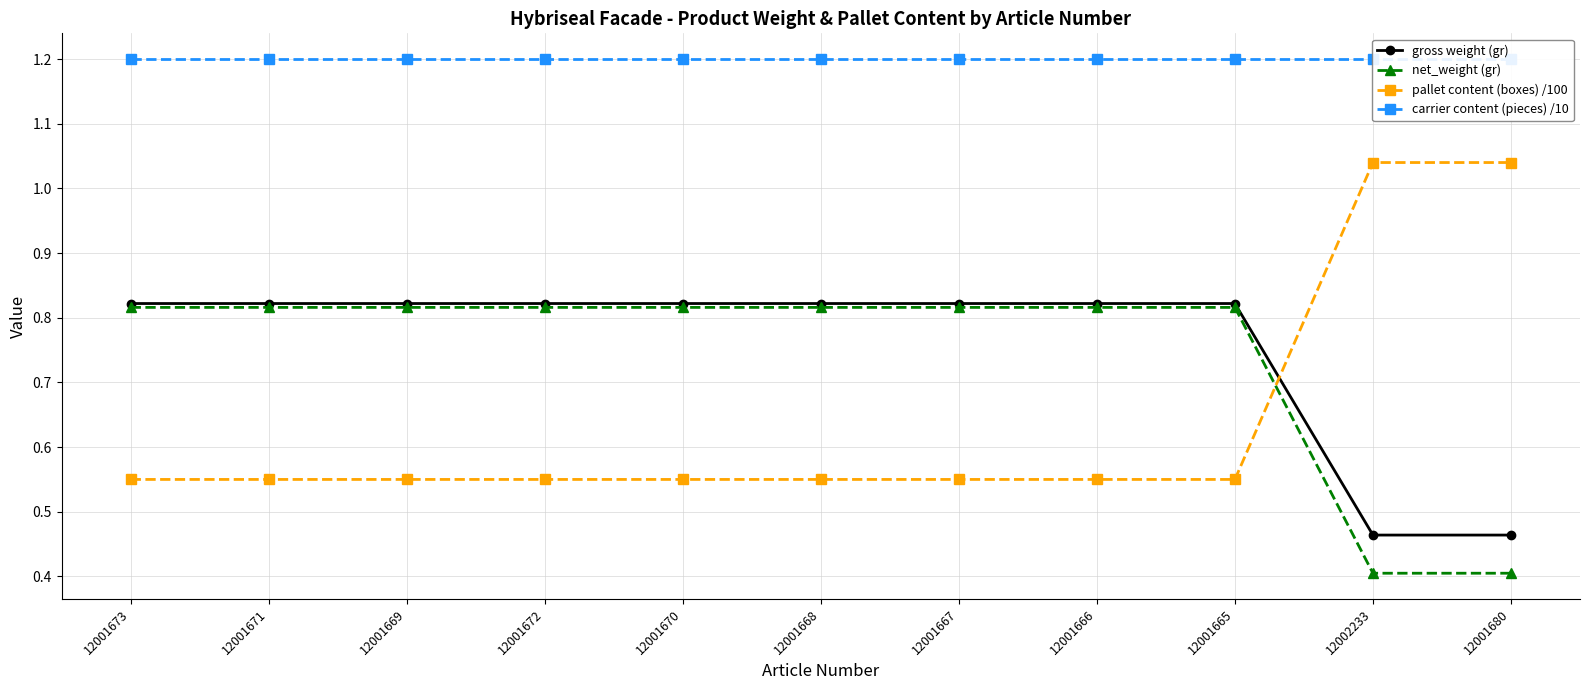

What position from the left is 12002233?

10